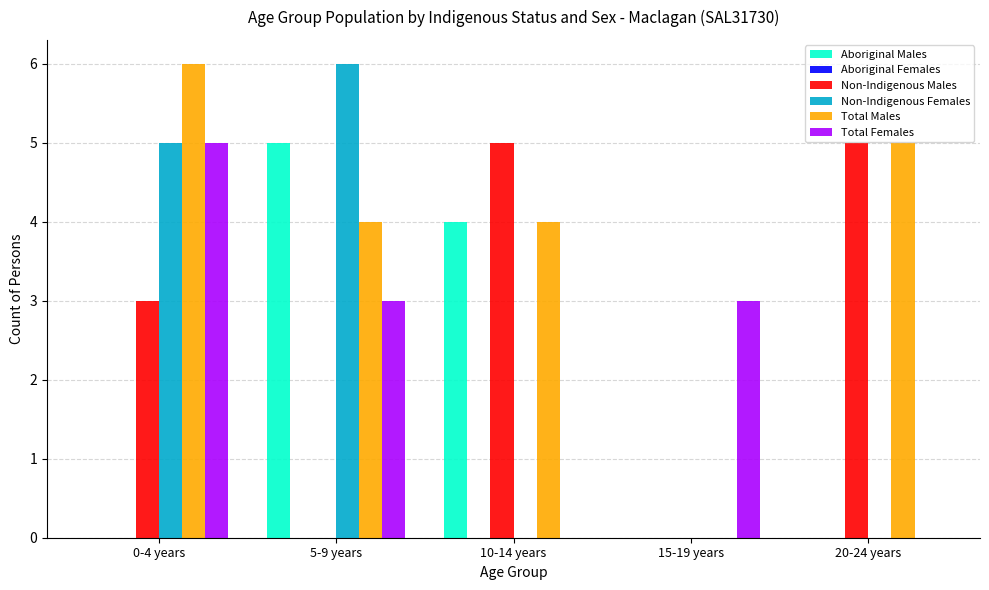

True or false: Non-Indigenous Males has a value of 5 at 10-14 years.

True